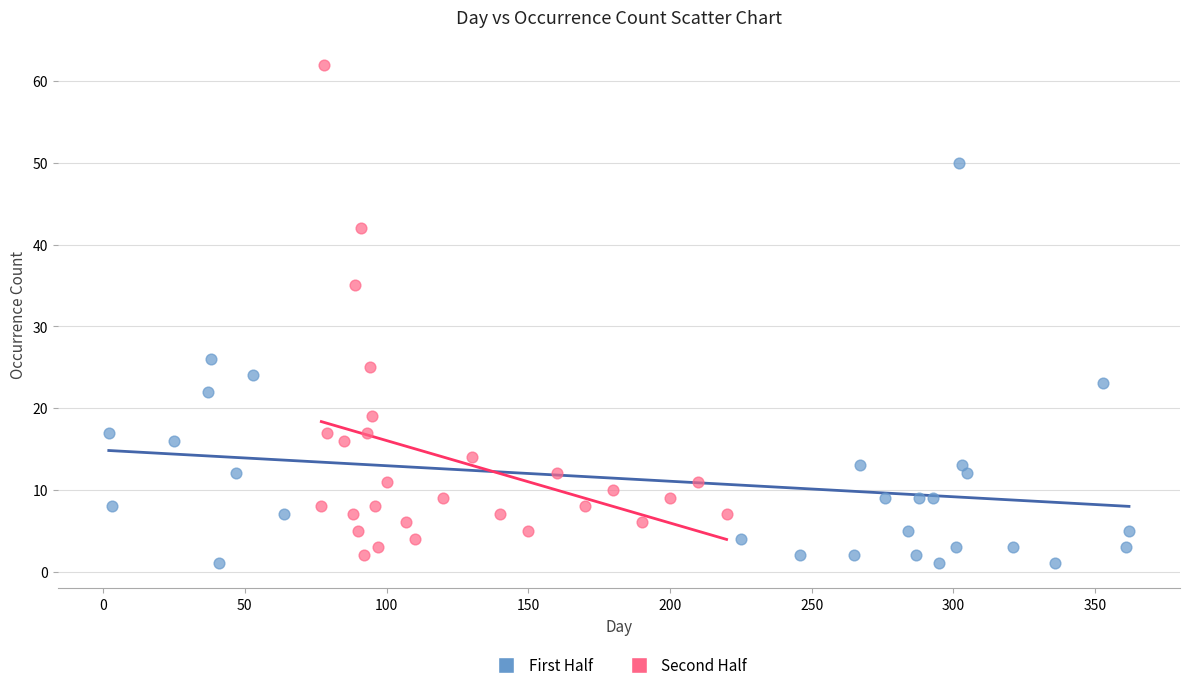

Which series contains the lowest Y value?

First Half